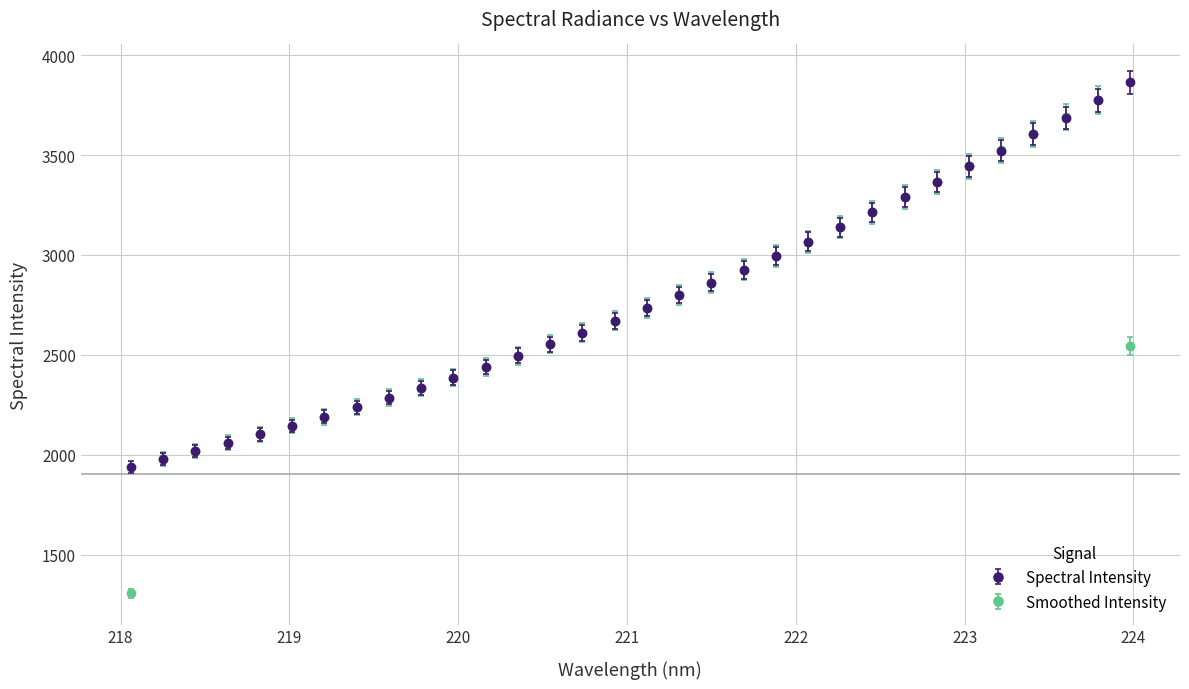

At how many categories does at least one series exceed 2831?

14